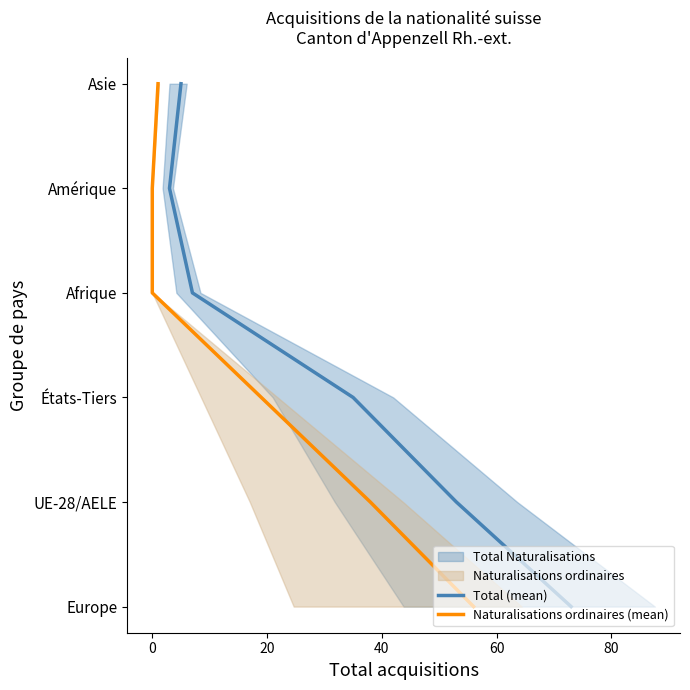

List the series in order of their peak value, highest first.

Total (mean), Naturalisations ordinaires (mean)